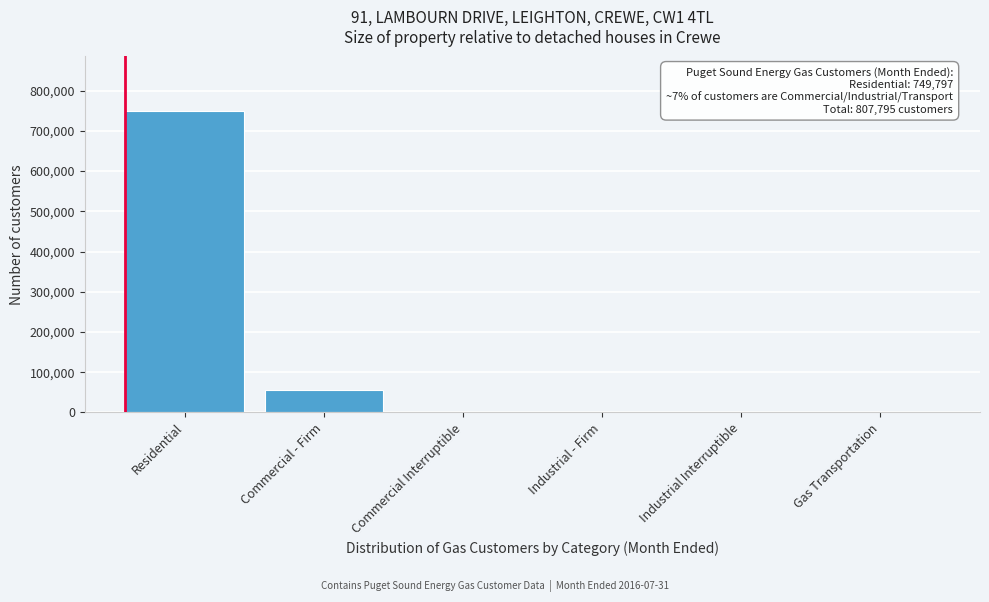

What is the sum of all values?

807795